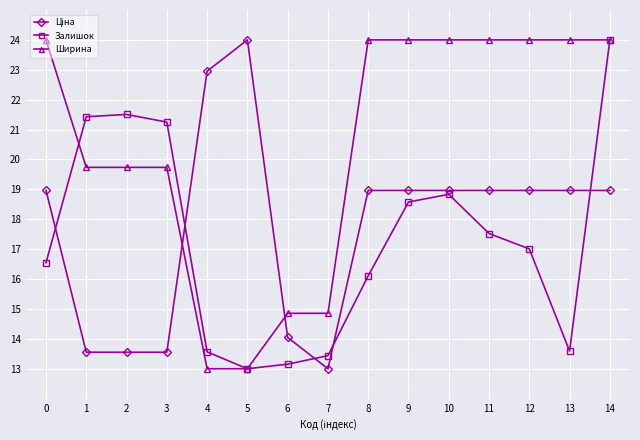

Which category has the highest value in the Залишок series?

14